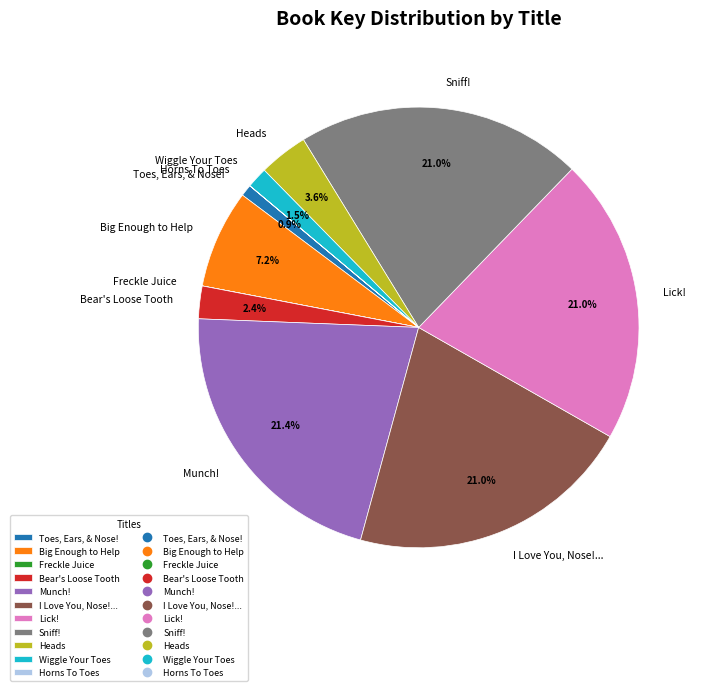

What percentage do Sniff! and Munch! together represent?

42.4%